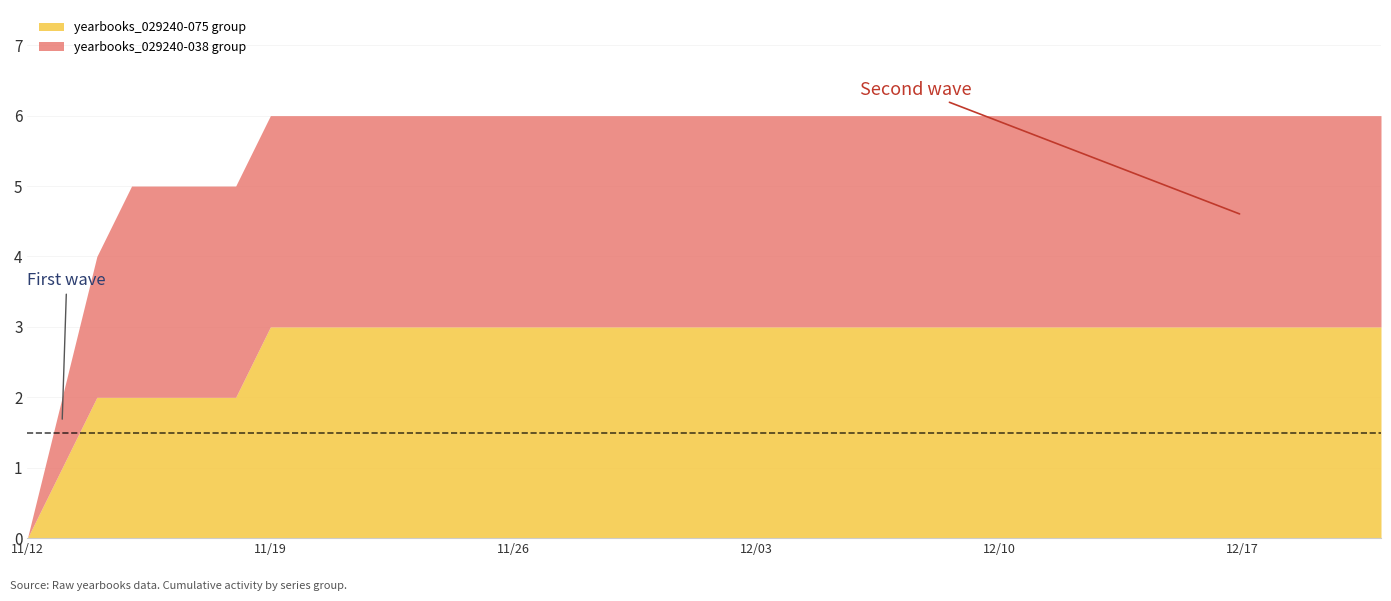

What is the highest value of the yearbooks_029240-075 group series?

3